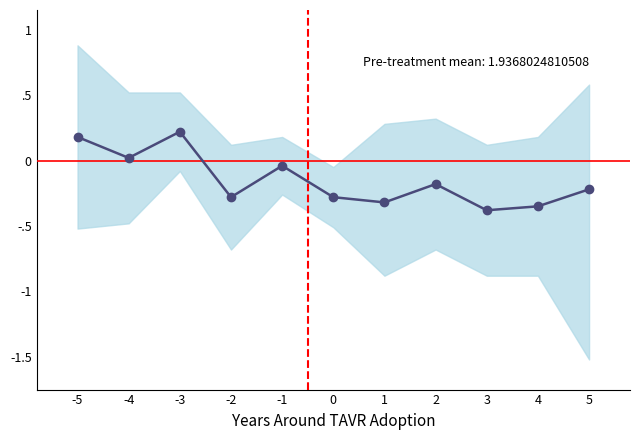

Does the chart have visible grid lines?

No